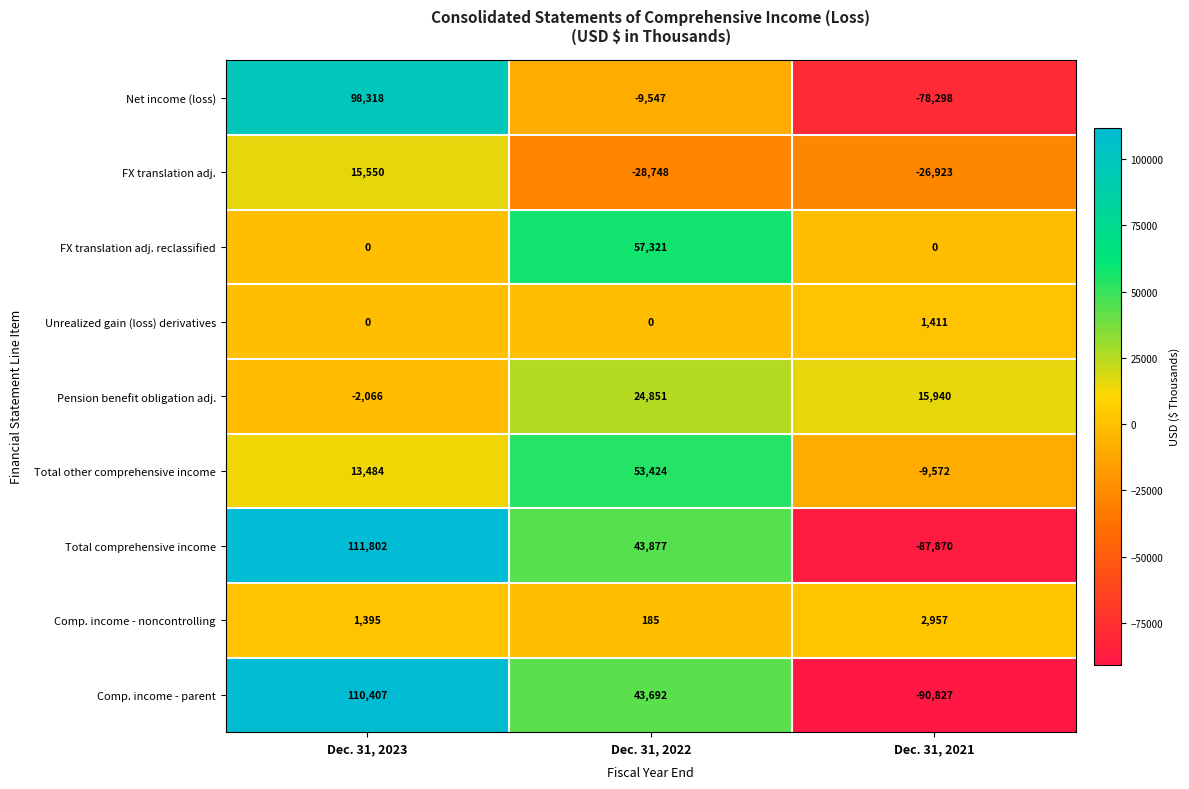

At Dec. 31, 2022, list the series in order from largest to smallest.

FX translation adj. reclassified, Total other comprehensive income, Total comprehensive income, Comp. income - parent, Pension benefit obligation adj., Comp. income - noncontrolling, Unrealized gain (loss) derivatives, Net income (loss), FX translation adj.